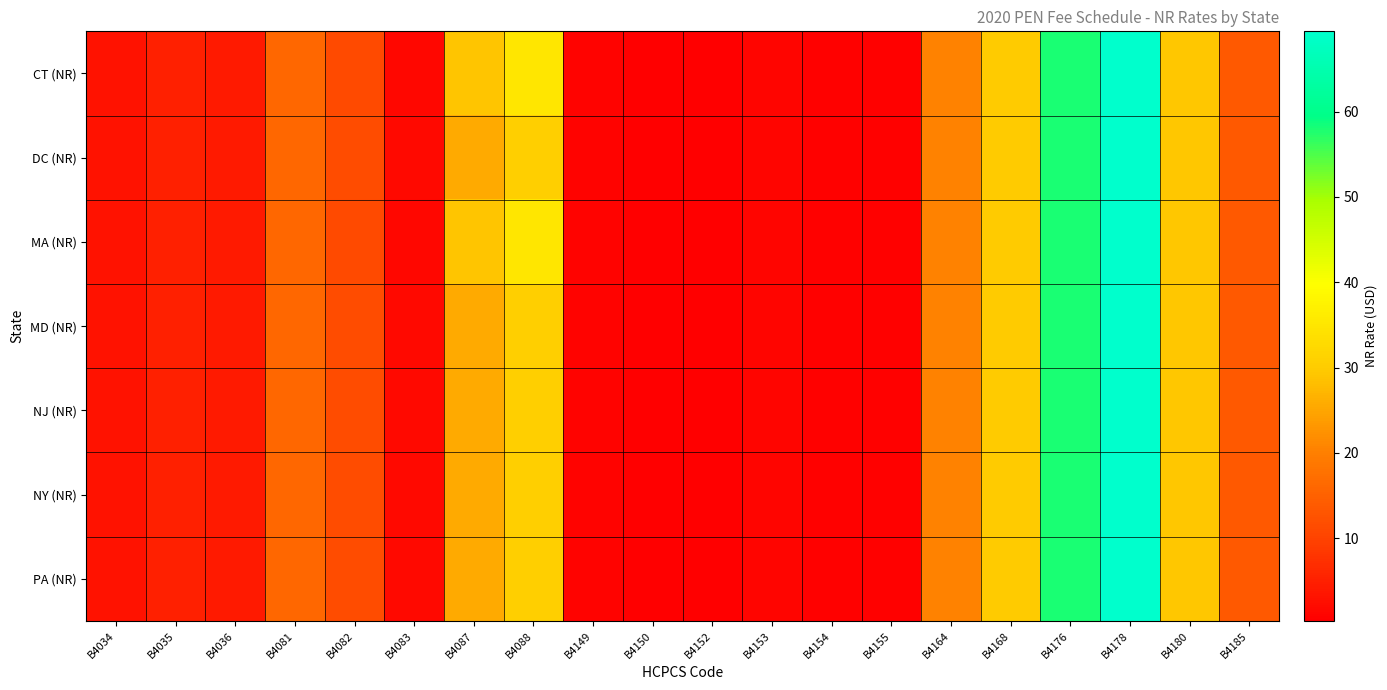

Rank the series at B4178 from highest to lowest value.

CT (NR), DC (NR), MA (NR), MD (NR), NJ (NR), NY (NR), PA (NR)